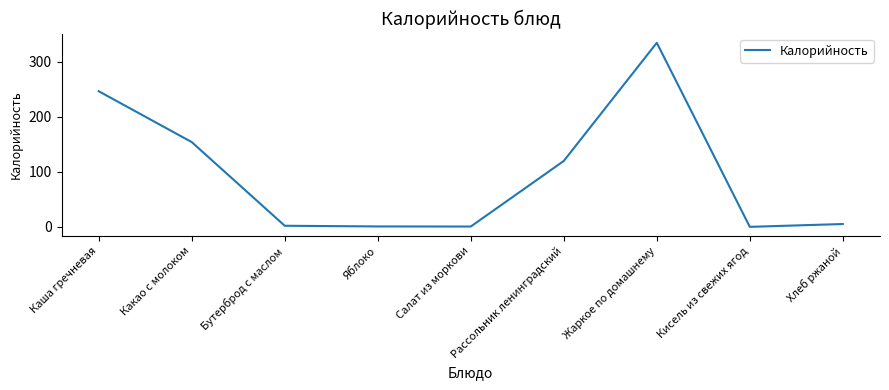

What is the smallest value displayed?

0.2